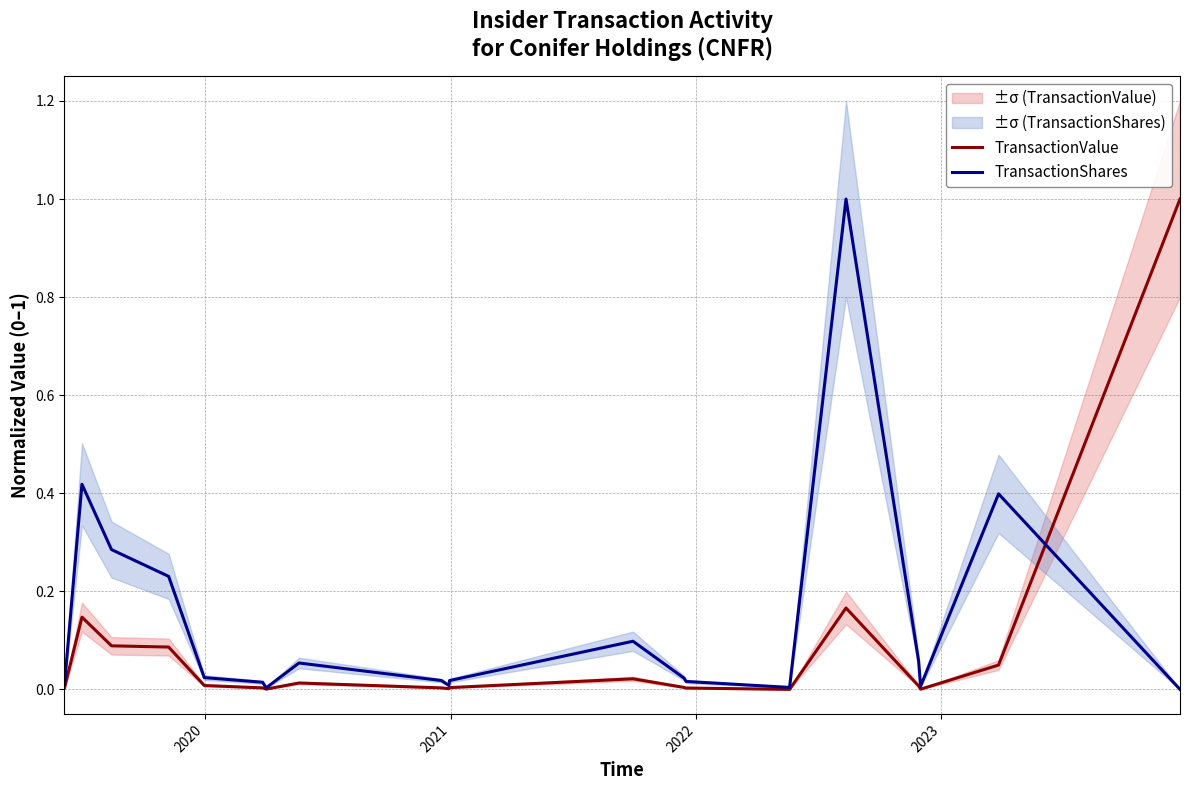

True or false: TransactionShares and TransactionValue cross at least once.

True